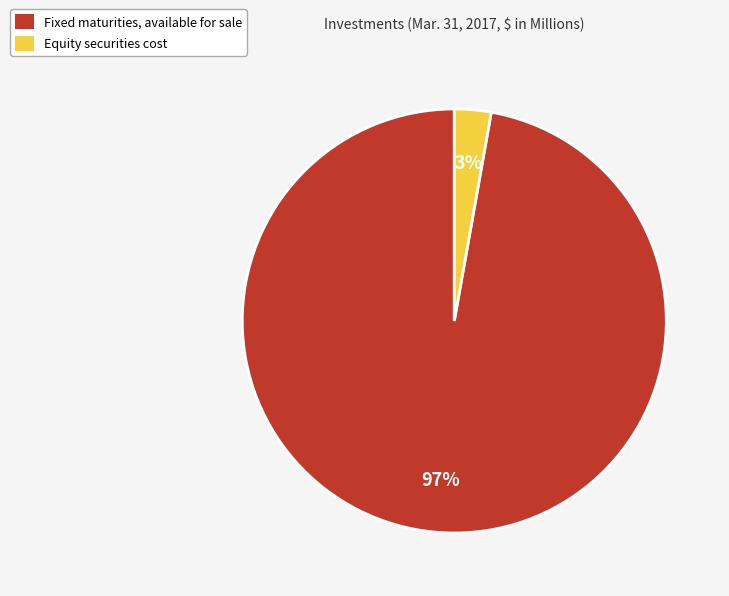

To the nearest percent, what is the combined percentage of Fixed maturities, available for sale and Equity securities cost?

100%